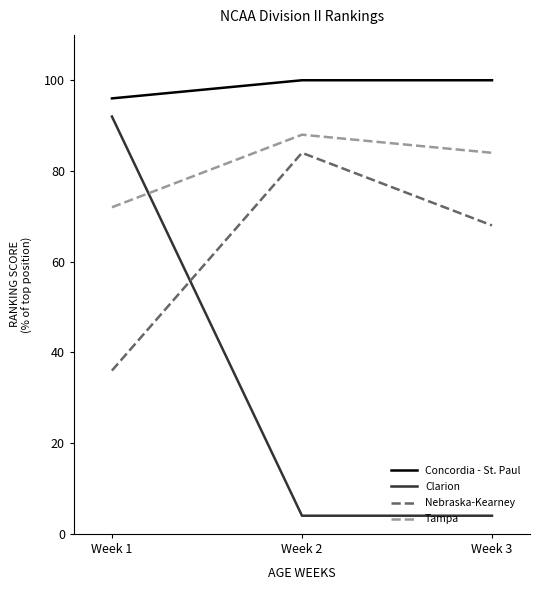

Rank the series at Week 1 from lowest to highest value.

Nebraska-Kearney, Tampa, Clarion, Concordia - St. Paul